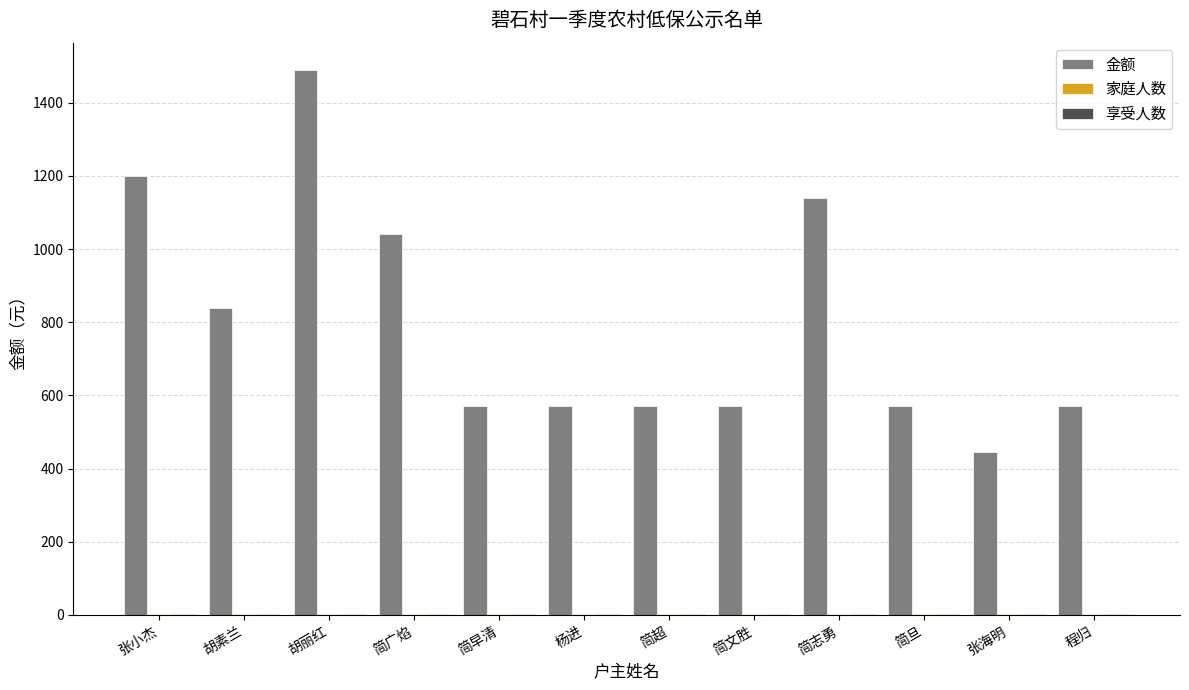

What is the highest value of the 金额 series?

1490